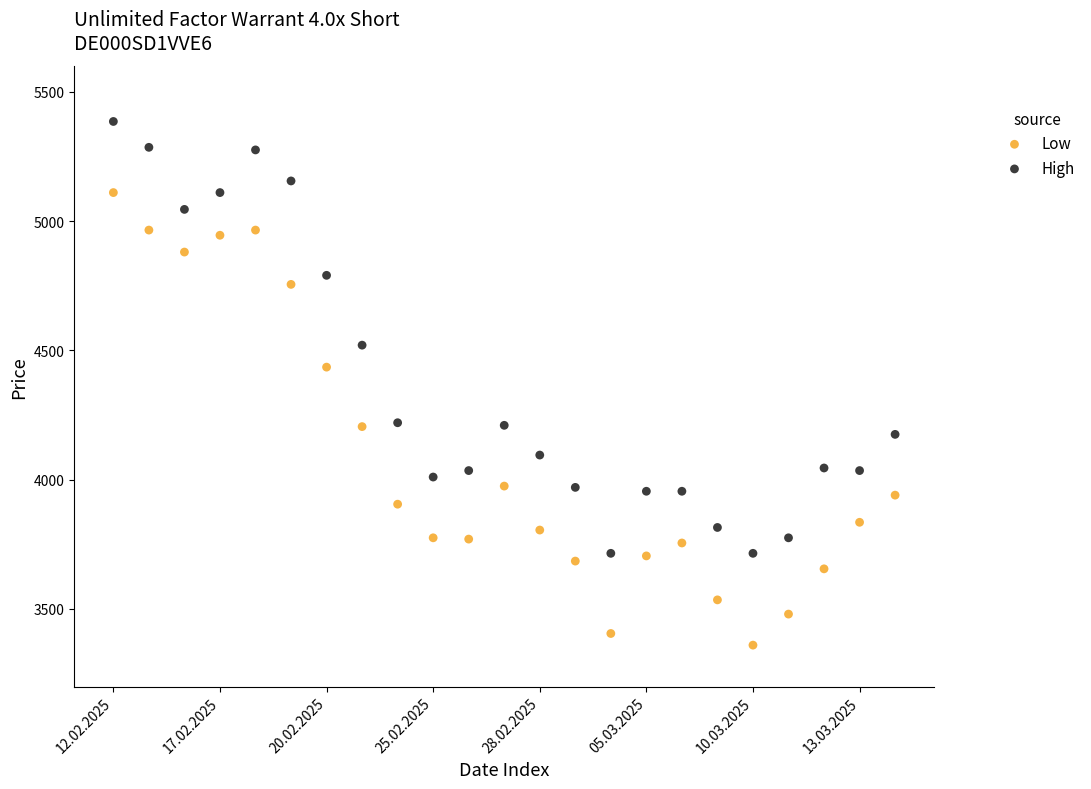

What are all the series names shown in the legend?

Low, High